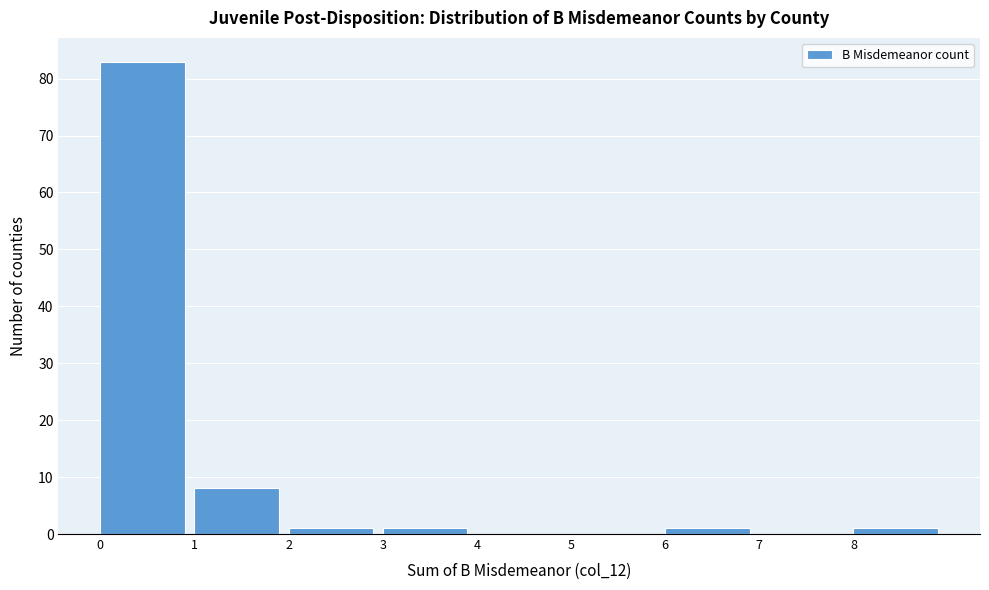

Reading left to right, list every bar in this chart as the range it spans on the x-axis followed by its height. The values are not printed on the chart, so give them approximately, as read against the axis.

0 to 1: 83
1 to 2: 8
2 to 3: 1
3 to 4: 1
4 to 5: 0
5 to 6: 0
6 to 7: 1
7 to 8: 0
8 to 9: 1